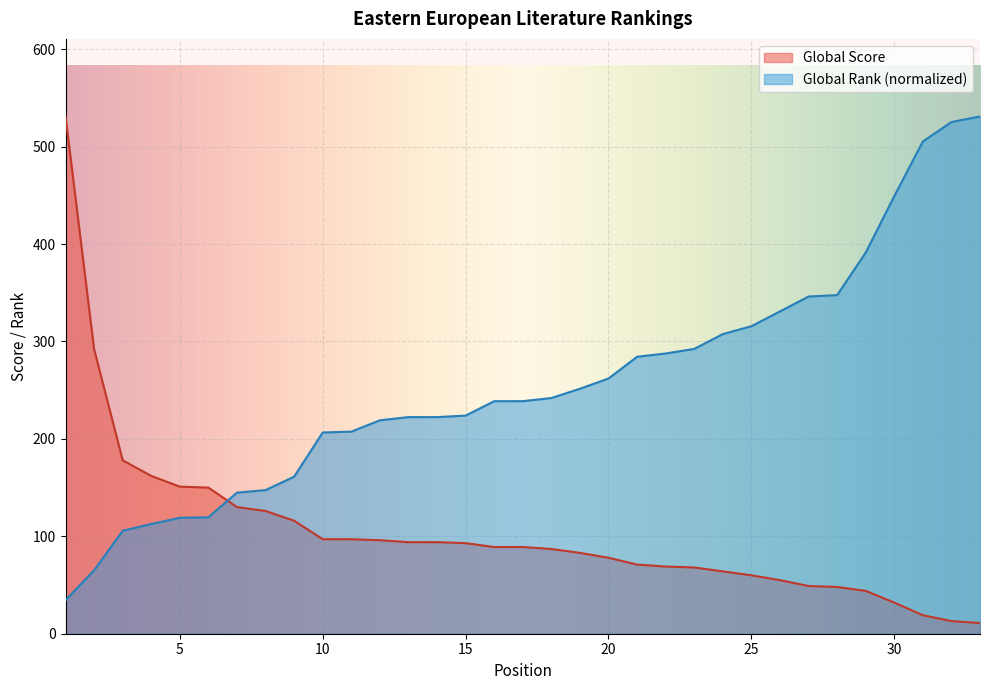

Rank the series by their maximum value, from highest to lowest.

Global Score, Global Rank (scaled)